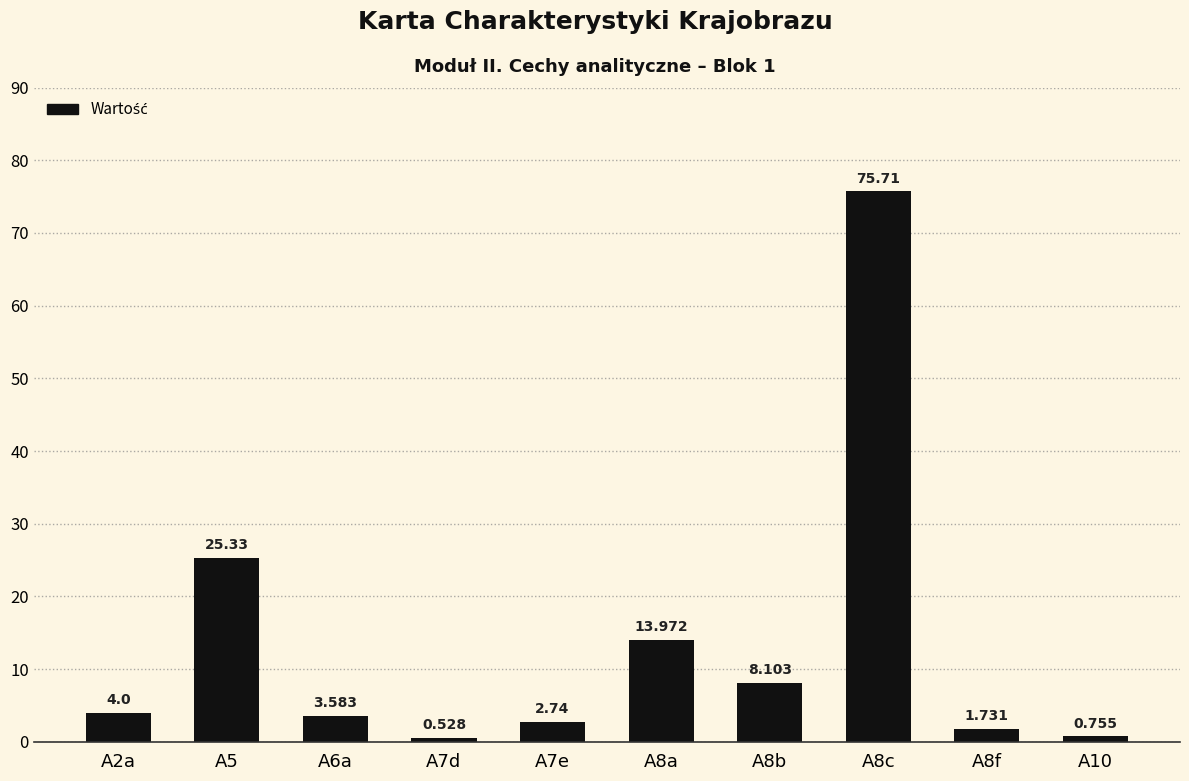

What is the sum of the values at A5 and A8b?

33.4